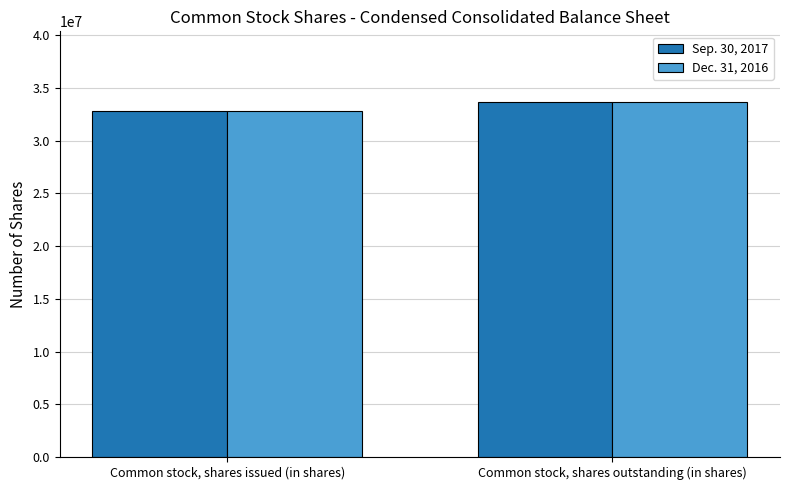

How many groups of bars are there?

2